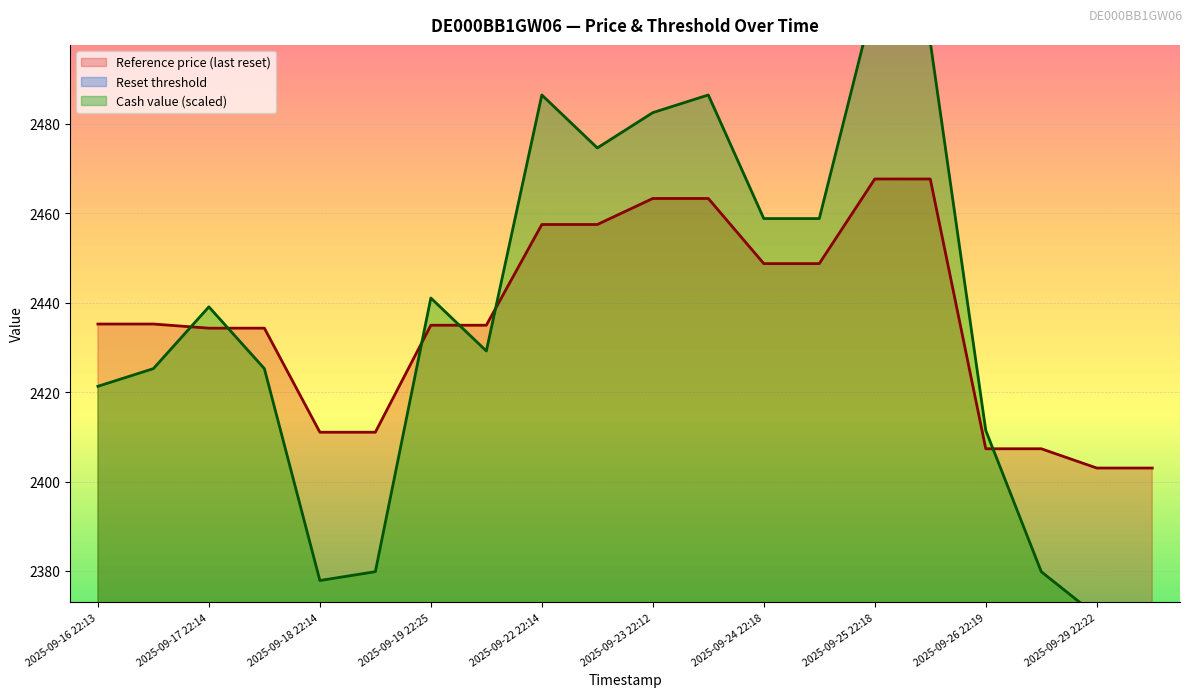

Where does the Reset threshold series first go above 1339?

2025-09-17
07:49